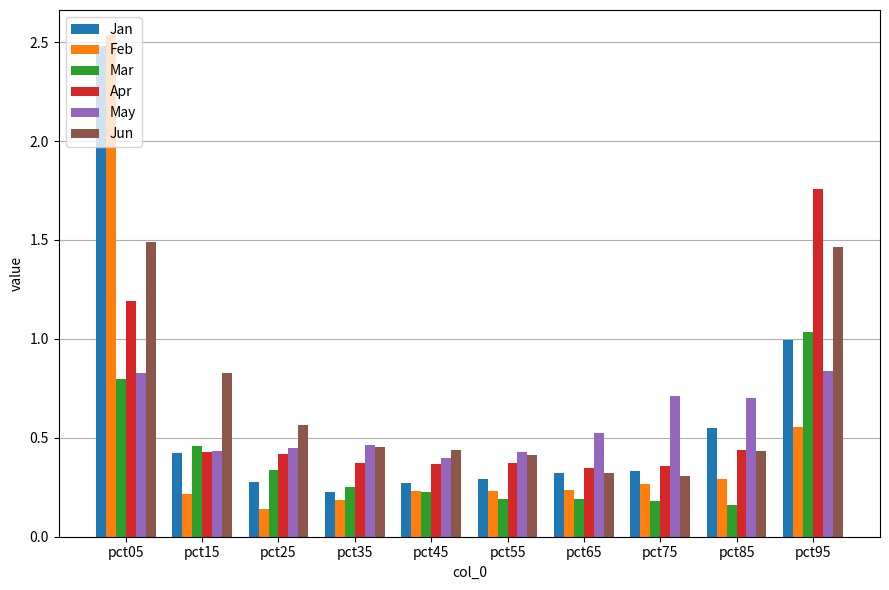

Which series has the largest range (max minus min)?

Feb